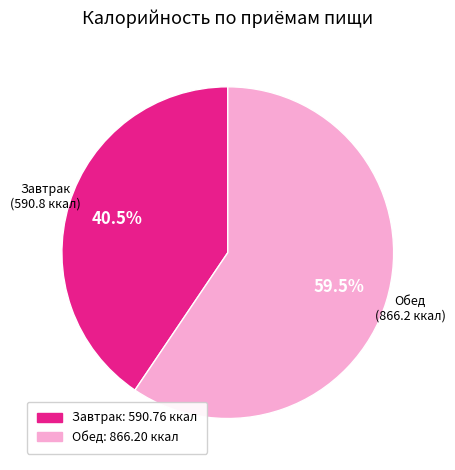

Rank the categories by value from highest to lowest.

Обед, Завтрак